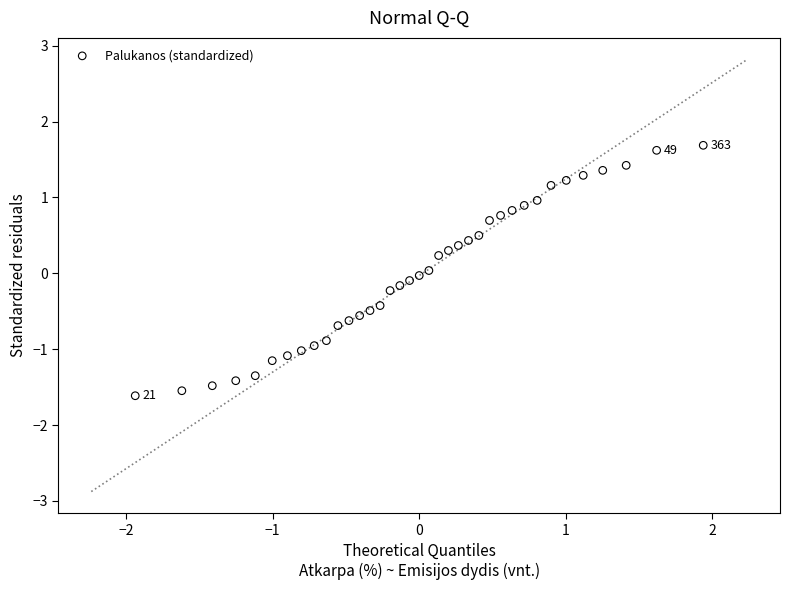

What is the range of X values (max minus min)?

3.9